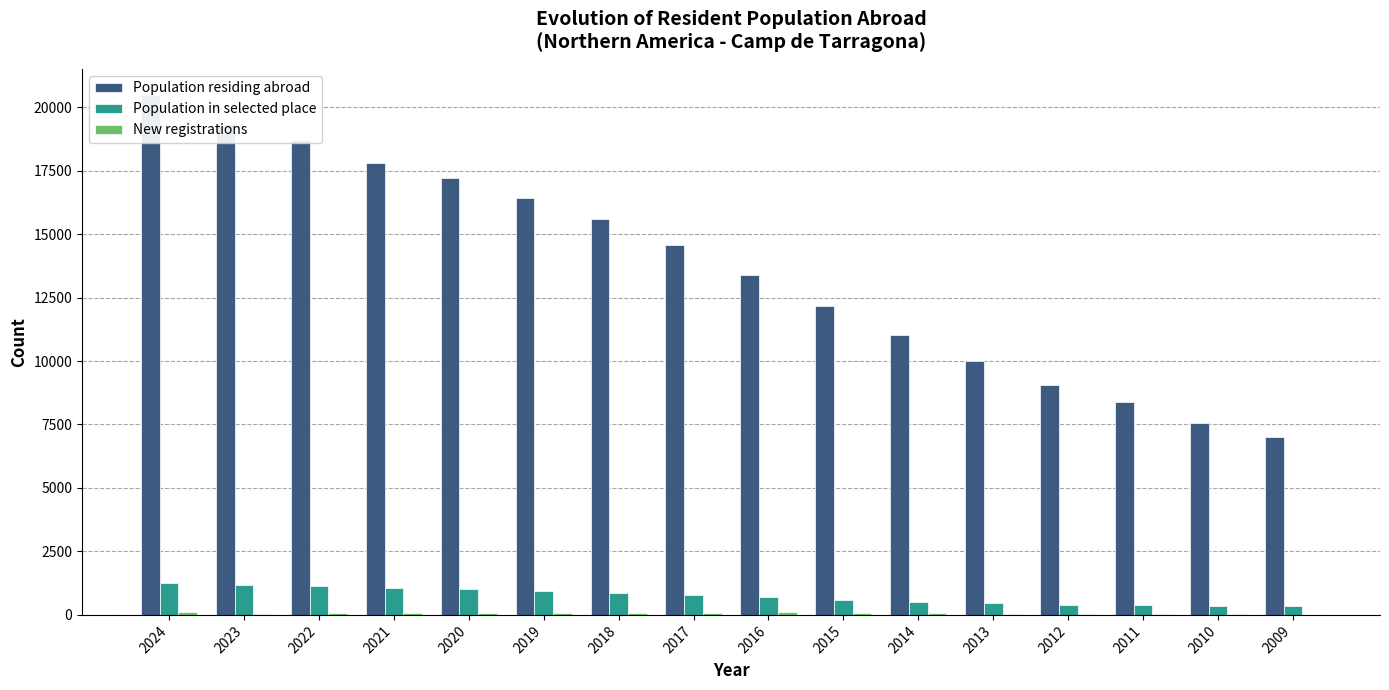

At which label does Population in selected place reach its minimum?

2009